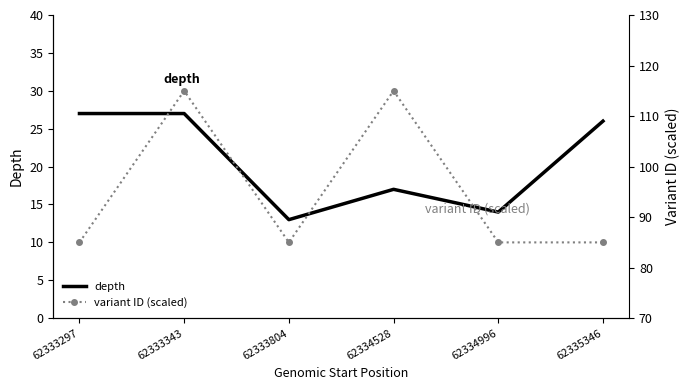

Rank the categories by depth value from highest to lowest.

62333297, 62333343, 62335346, 62334528, 62334996, 62333804